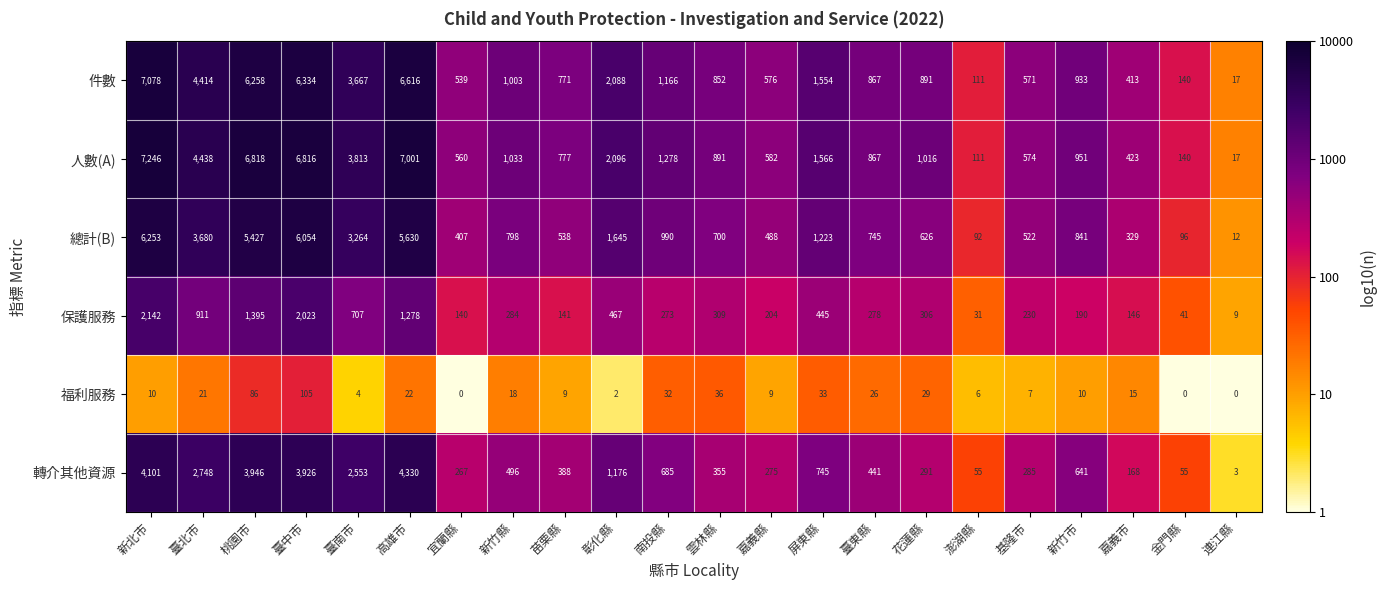

Which label corresponds to the largest value in the chart?

新北市